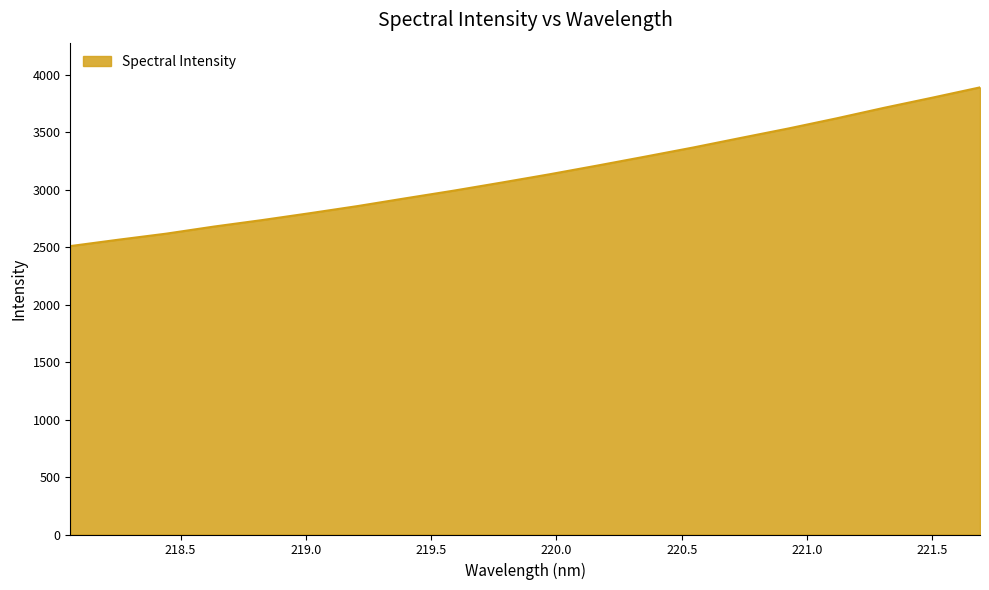

What is the maximum value shown in the chart?

3890.6